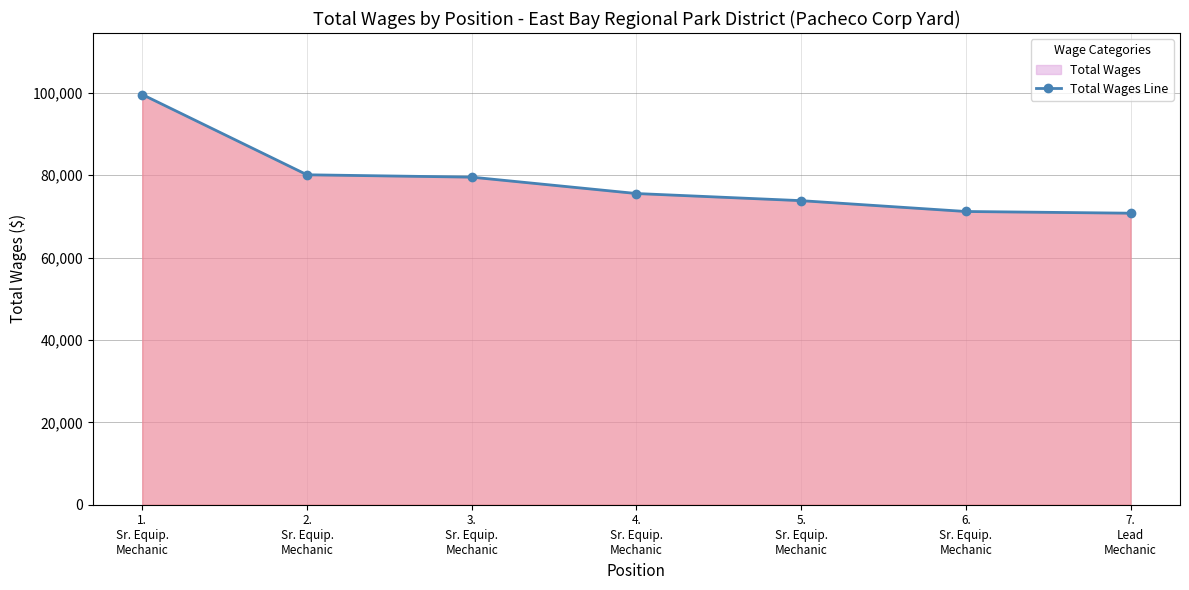

At which label is the value closest to 85177?

2.
Sr. Equip.
Mechanic